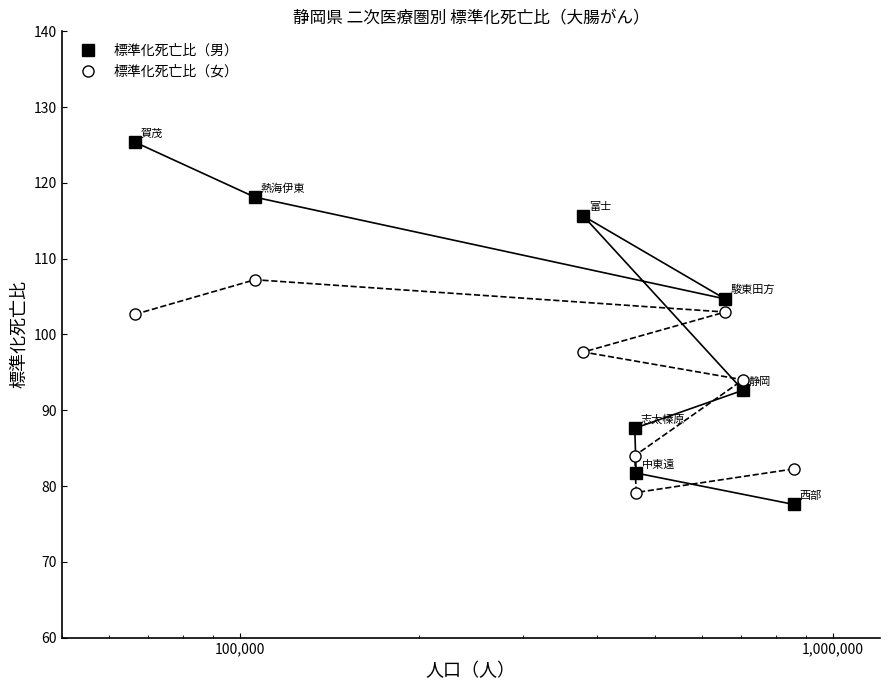

Which series has the largest range (max minus min)?

標準化死亡比（男）